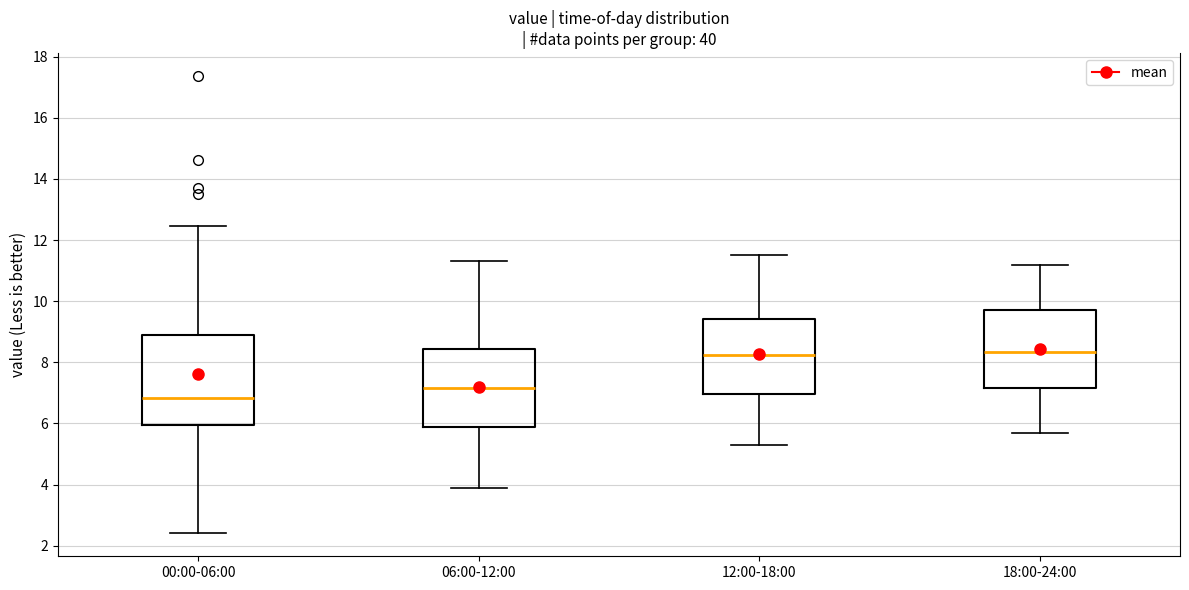

Where does the lower whisker of the box for 18:00-24:00 end on the y-axis? The values are not printed on the chart, so give them approximately, as read against the axis.

5.8